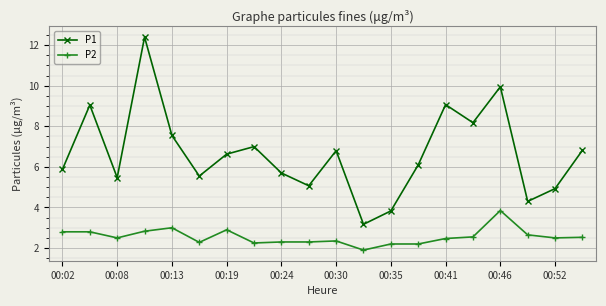

True or false: P1 and P2 cross at least once.

False